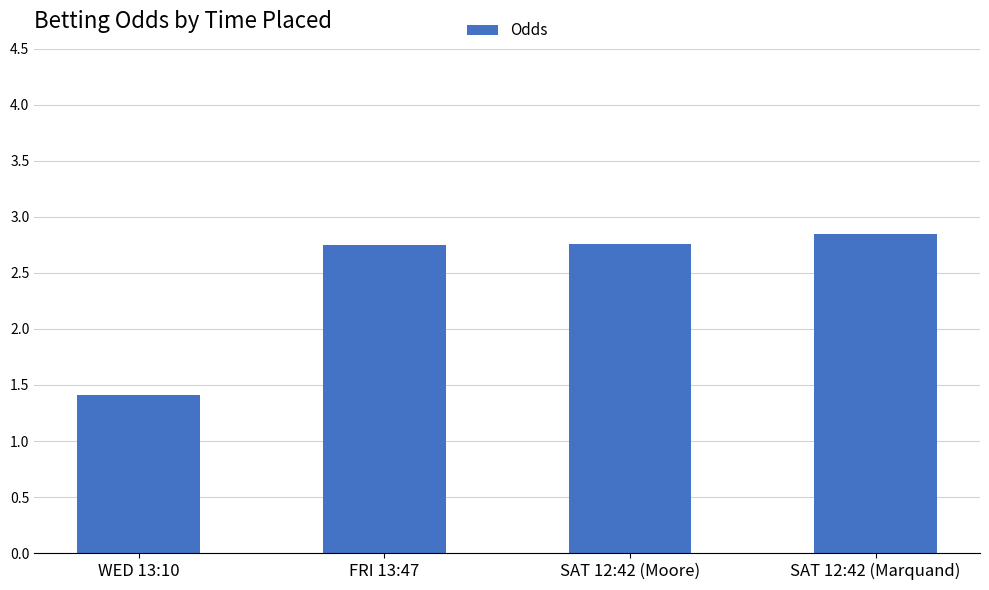

Count the values in the range 2 to 3.

3